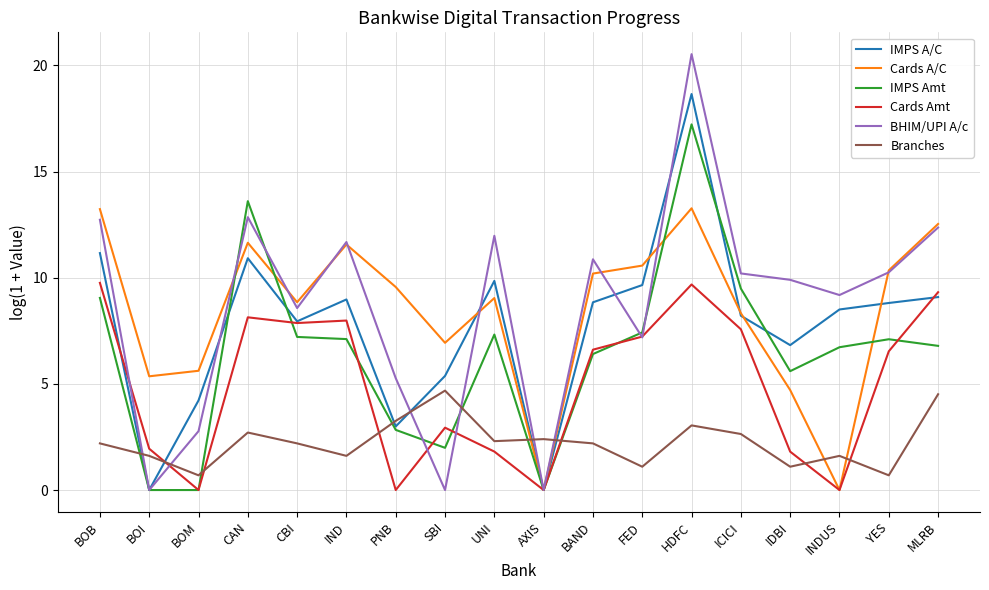

What are all the series names shown in the legend?

IMPS A/C, Cards A/C, IMPS Amt, Cards Amt, BHIM/UPI A/c, Branches